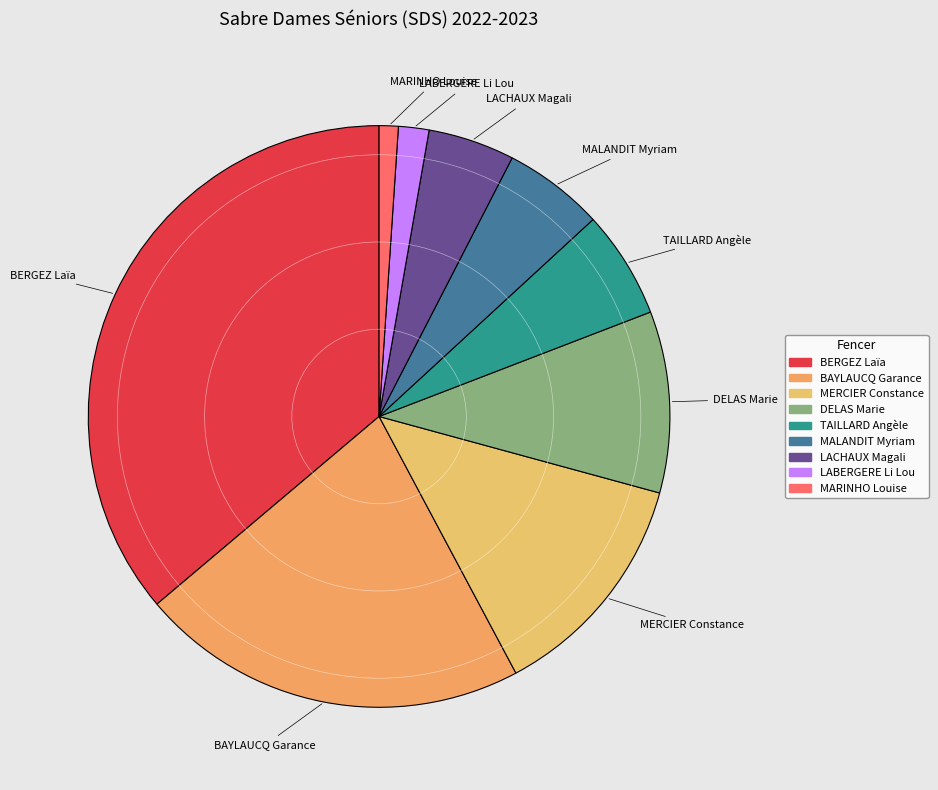

Which category has the smallest portion of the pie?

MARINHO Louise